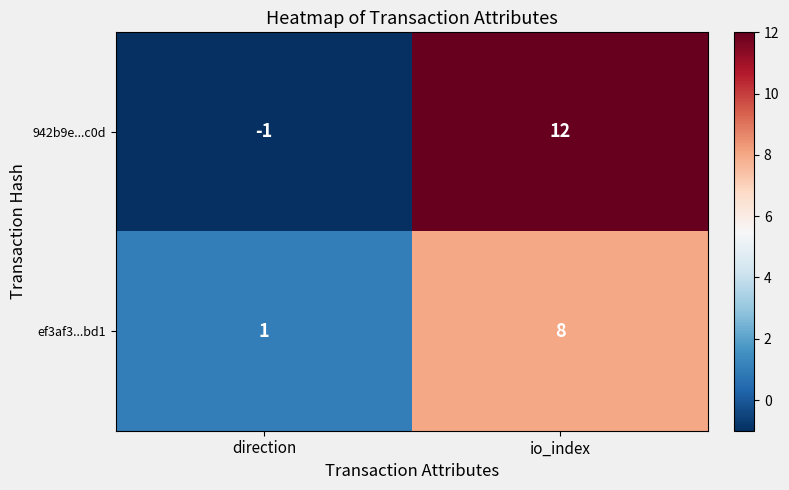

Which series changed the most between direction and io_index?

942b9e...c0d